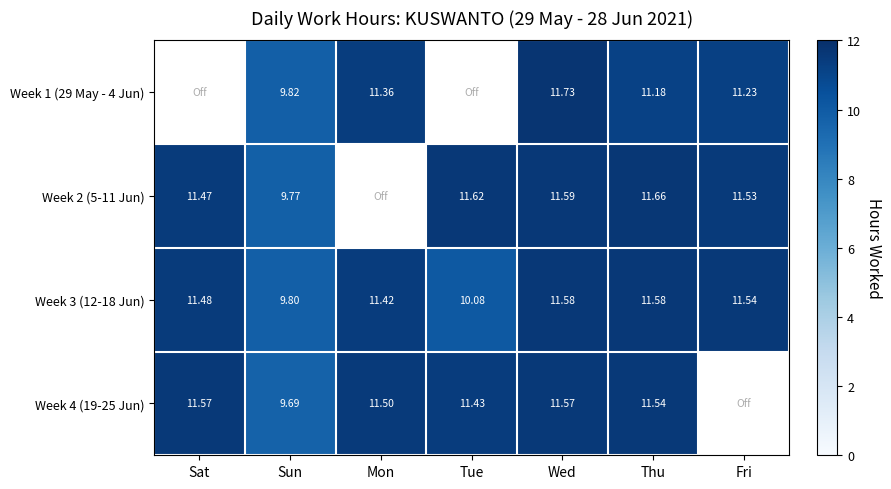

What is the total value across all series at Wed?

46.5